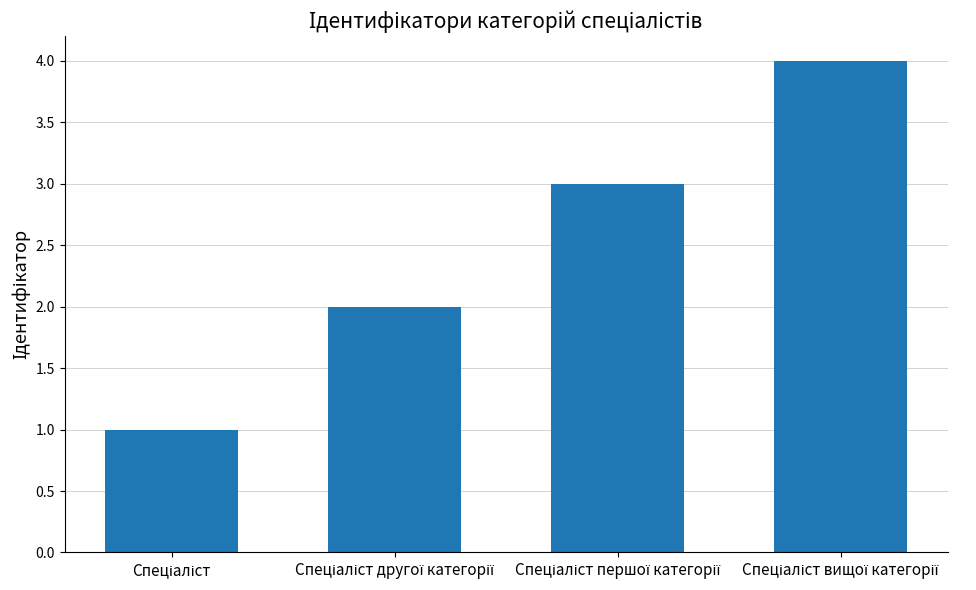

What is the difference between the maximum and minimum values?

3